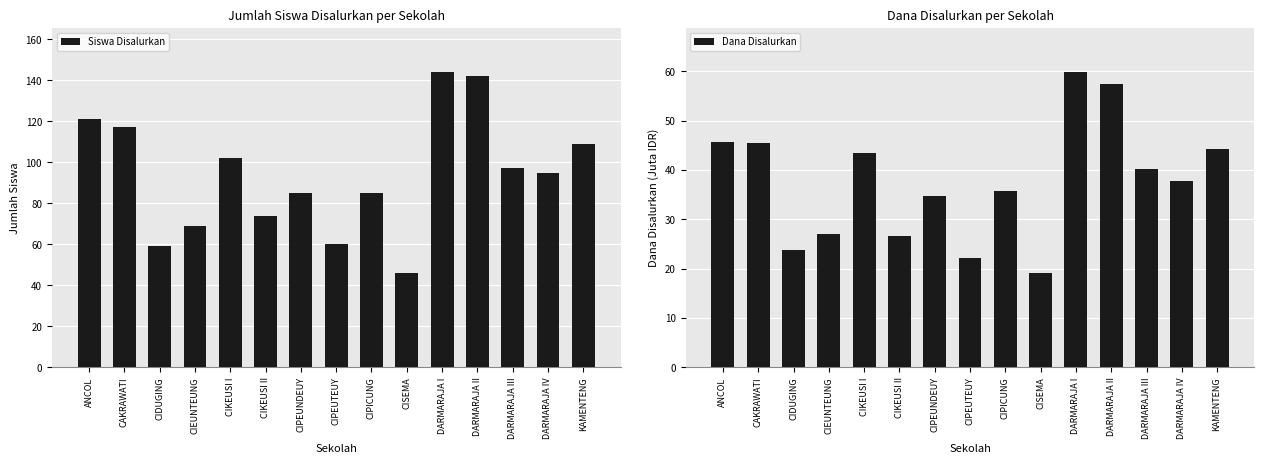

The Siswa Disalurkan series shows 47.1 at DARMARAJA III. True or false?

False